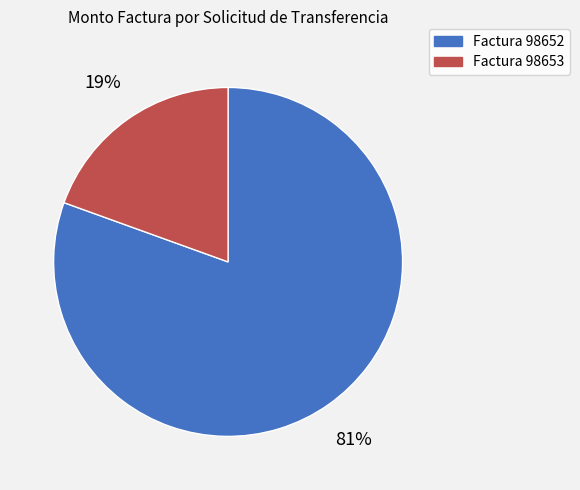

Count the number of slices in the pie.

2